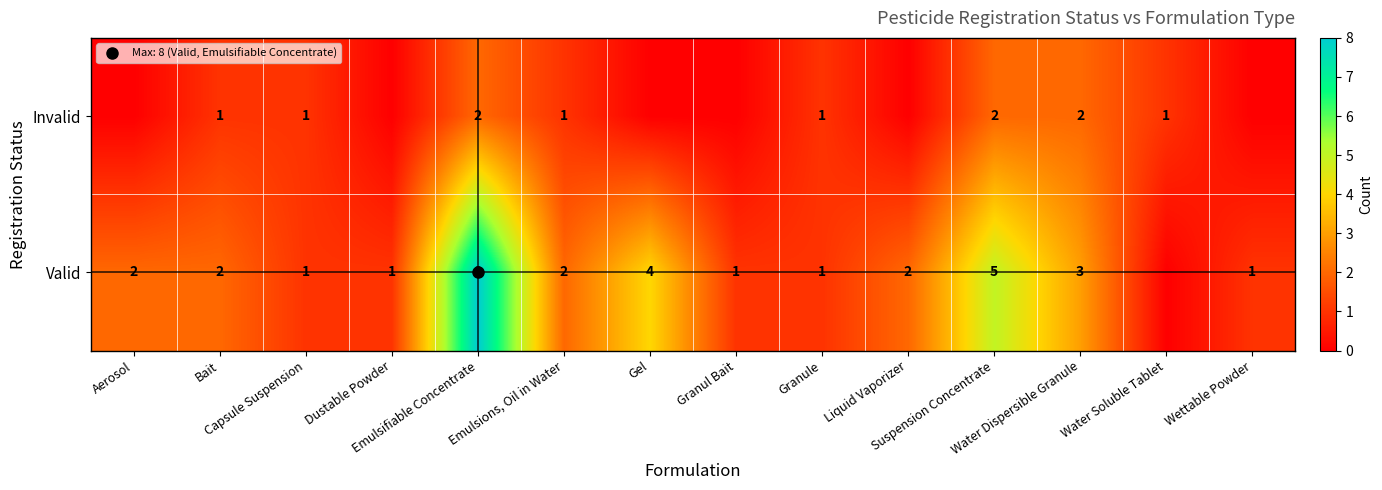

Is it true that Invalid equals 1 at Emulsions, Oil in Water?

True